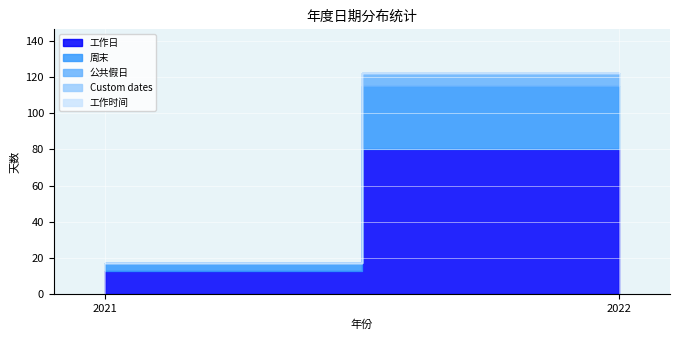

Reading left to right, transcribe all the data shown in this chart.

工作日: 2021=13	2022=80
周末: 2021=4	2022=35
公共假日: 2021=0	2022=7
Custom dates: 2021=0	2022=0
工作时间: 2021=0	2022=0